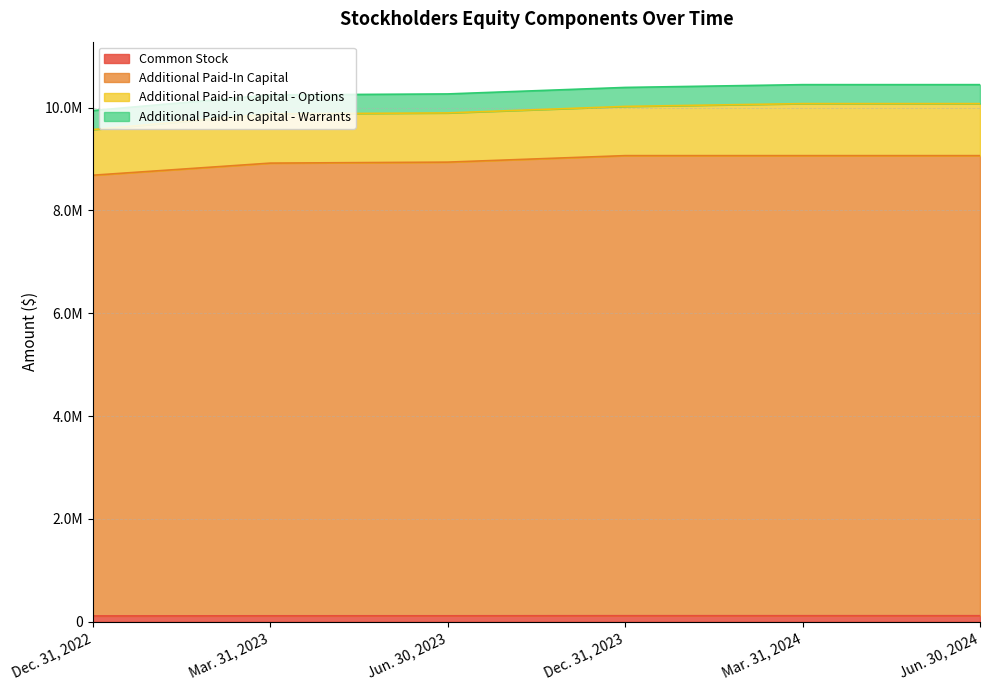

Which series has the largest total across all categories?

Additional Paid-In Capital